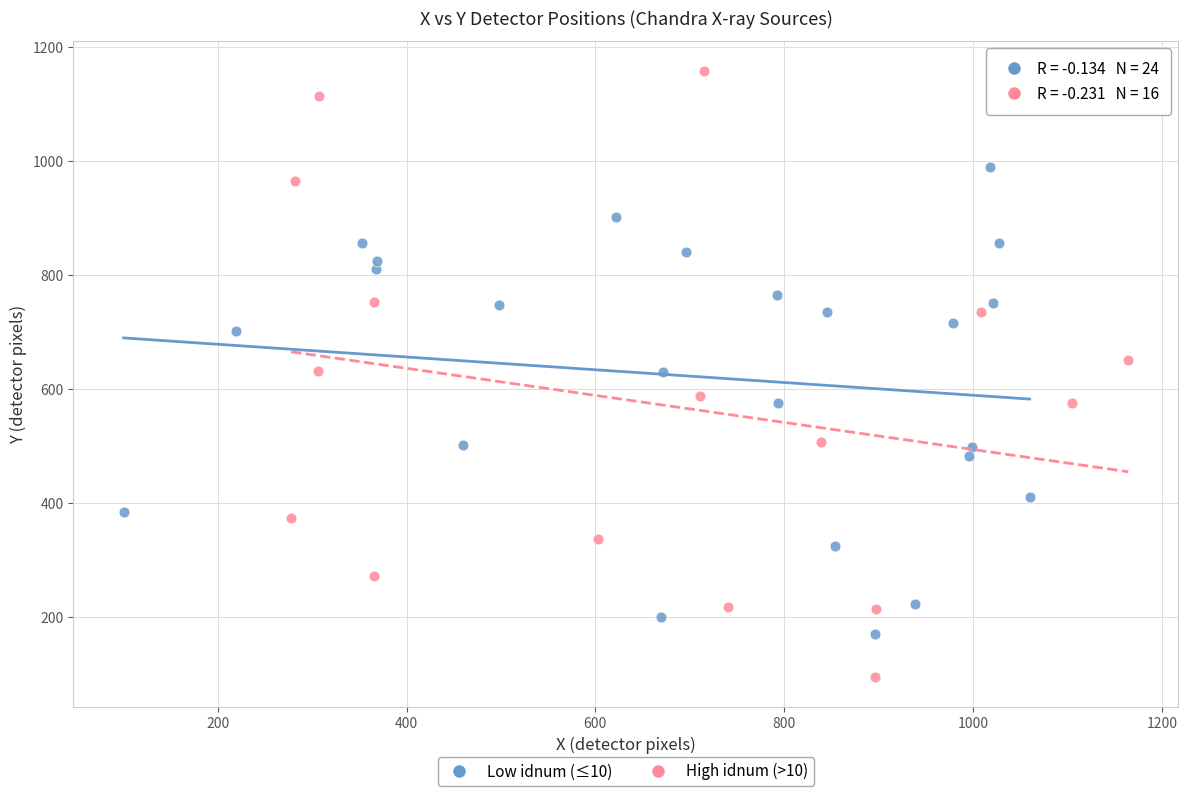

Which series has the widest spread of Y values?

High idnum (>10)